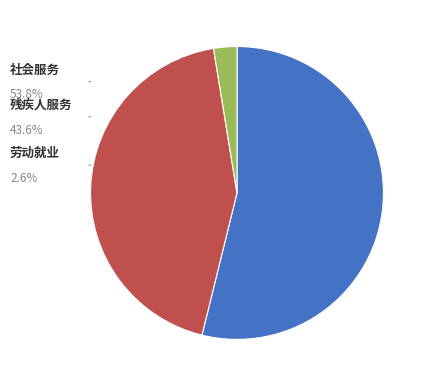

Is there any slice that represents more than half of the pie?

Yes